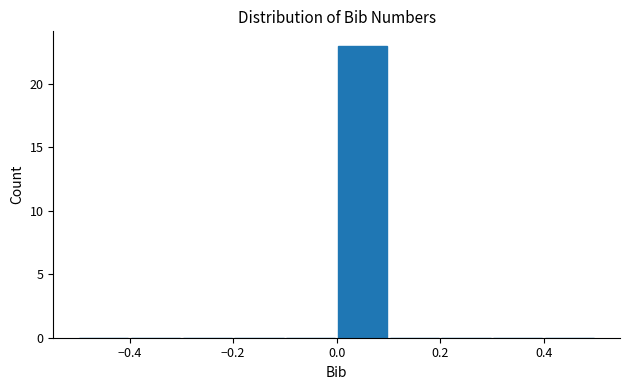

Over which range of the x-axis is the bar tallest?

0.0 to 0.1